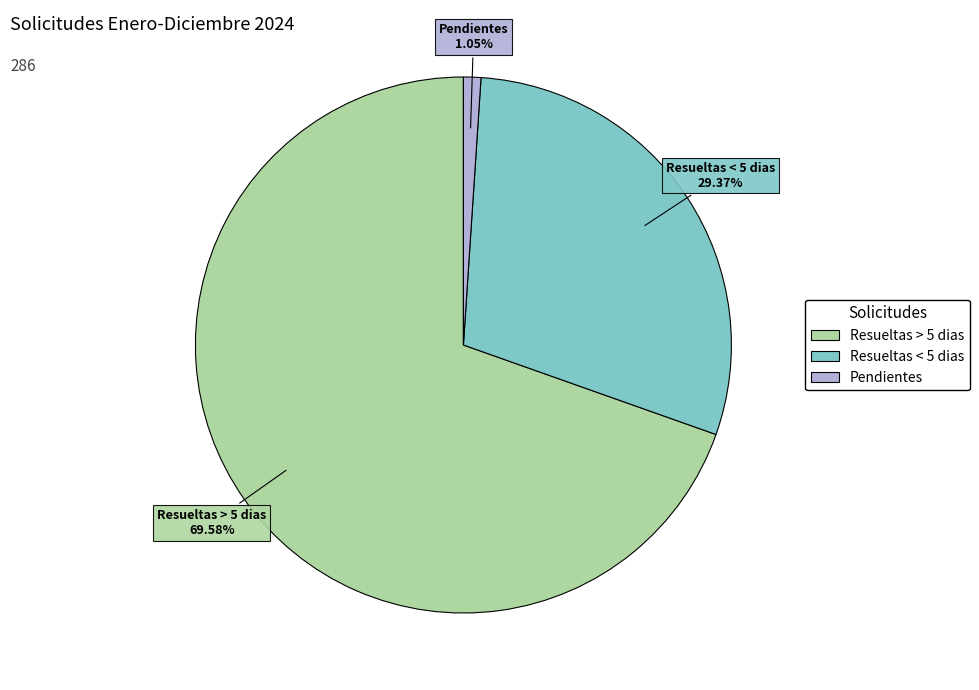

What is the smallest slice in the pie chart?

Pendientes